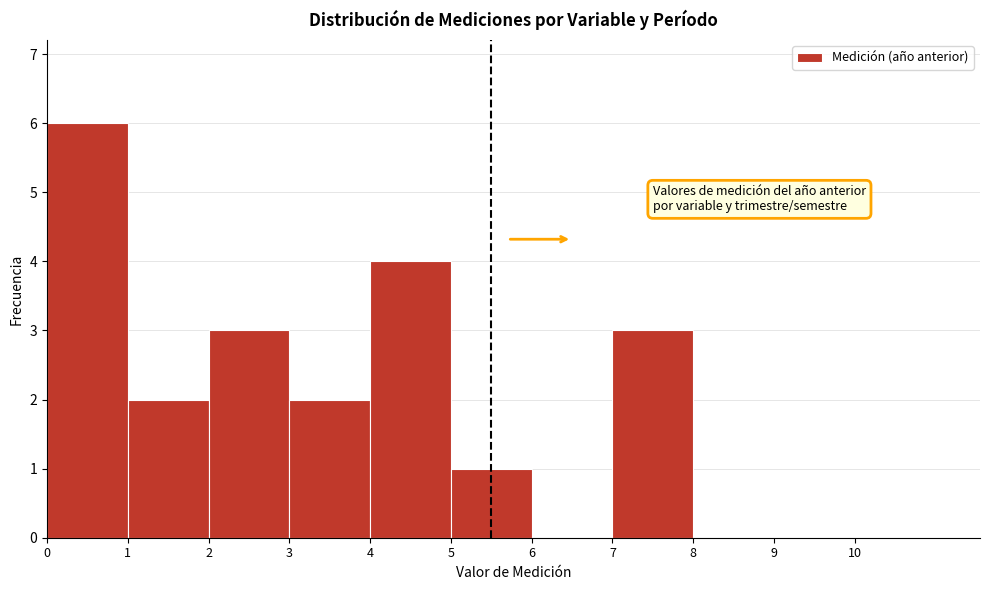

Over which range of the x-axis is the bar tallest?

0 to 1